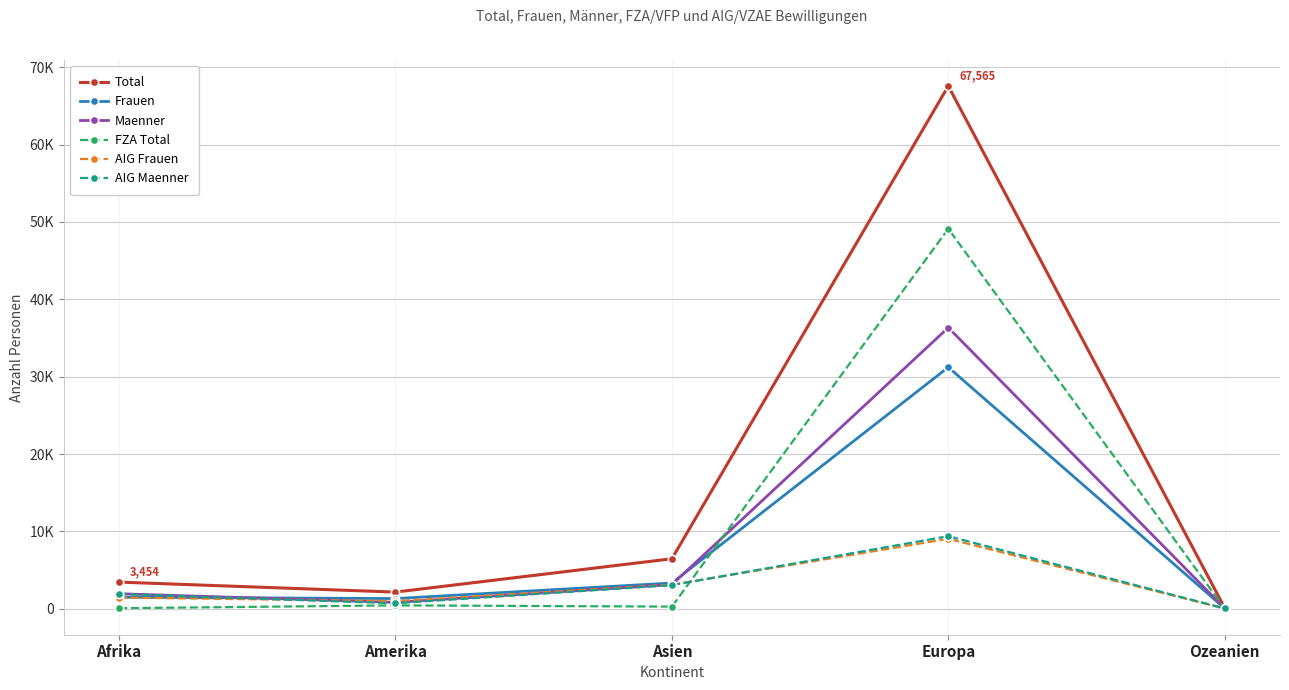

True or false: AIG Maenner has a value of 45 at Ozeanien.

True